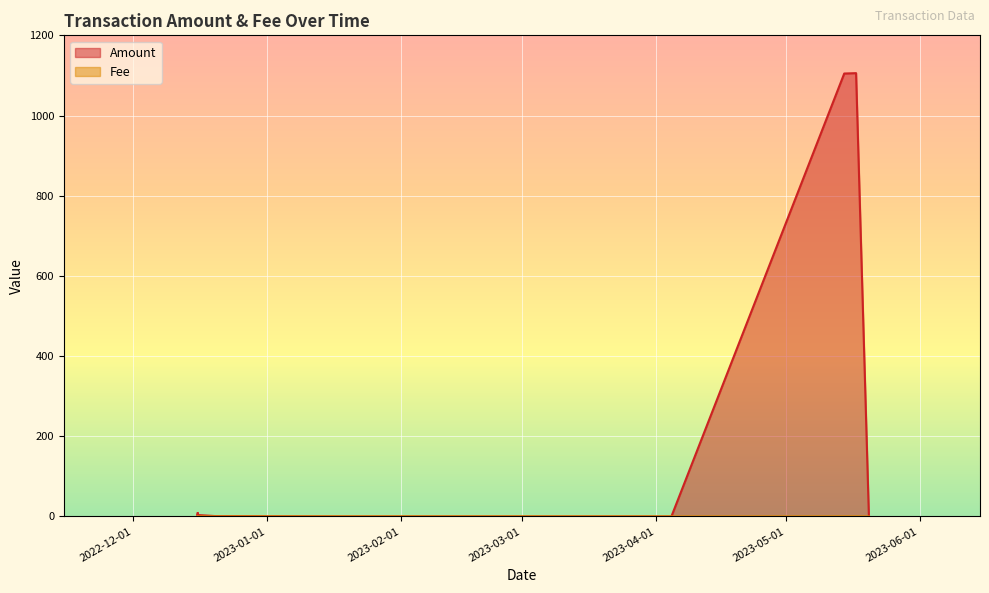

The Amount series shows 1.1 at 2022-12-15 23:21:00. True or false?

True